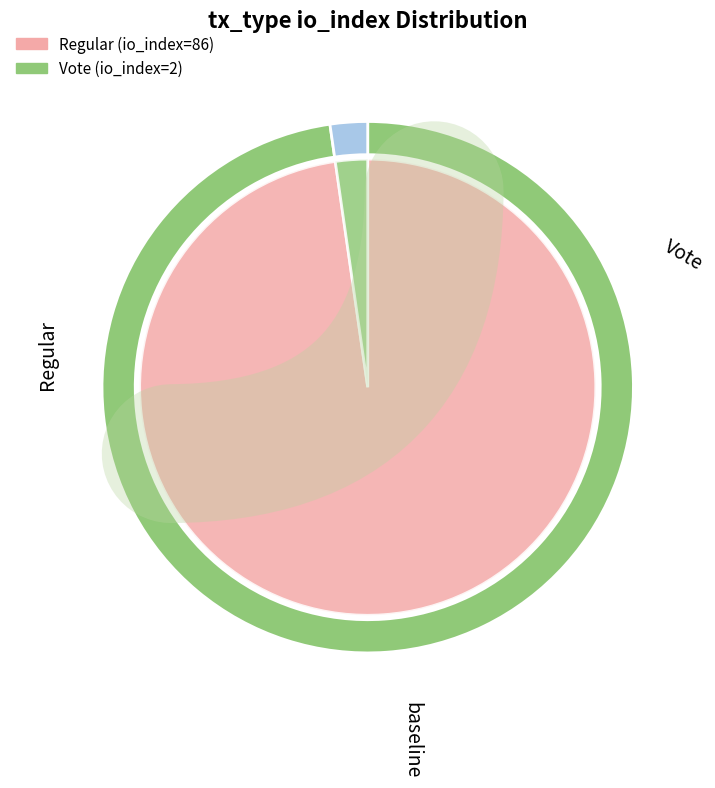

What percentage is the Vote slice, to the nearest percent?

2%